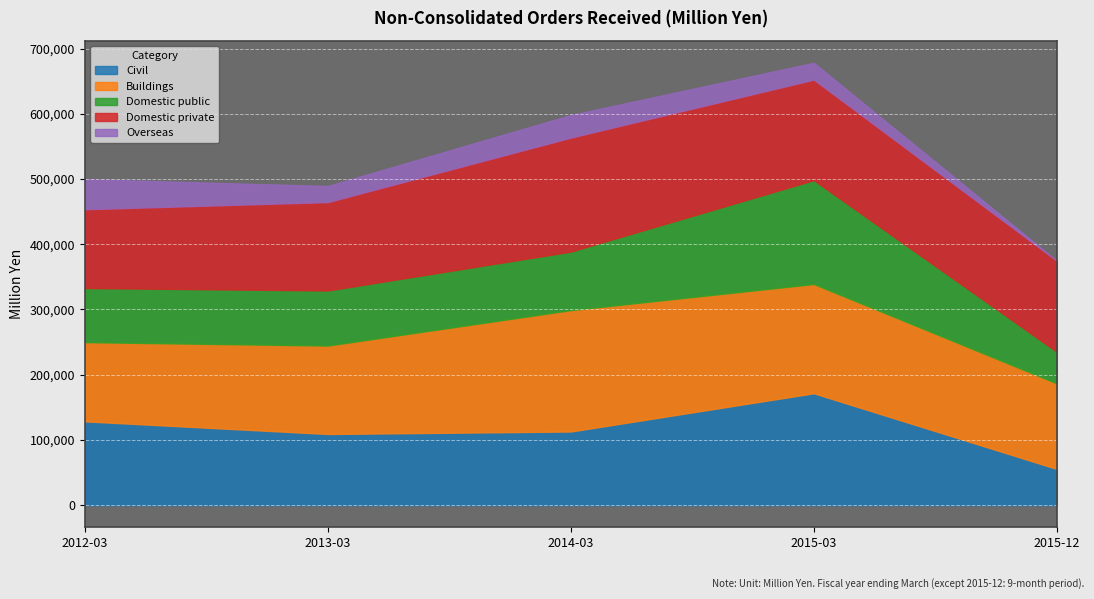

What is the label of the 3rd point from the left?

2014-03